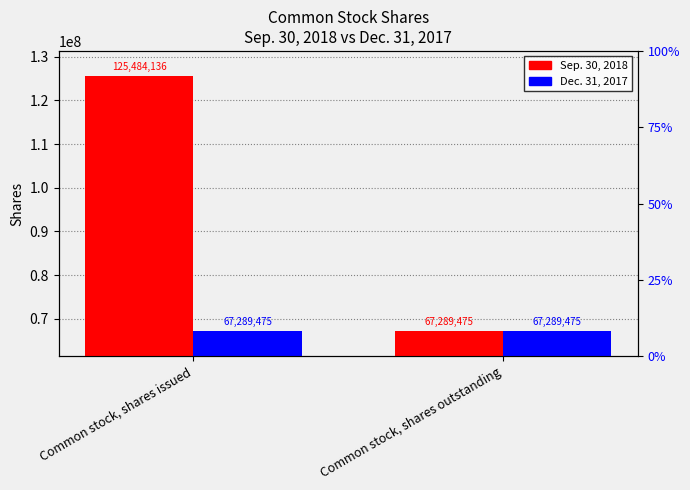

Which category has the lowest value across all series?

Common stock, shares outstanding